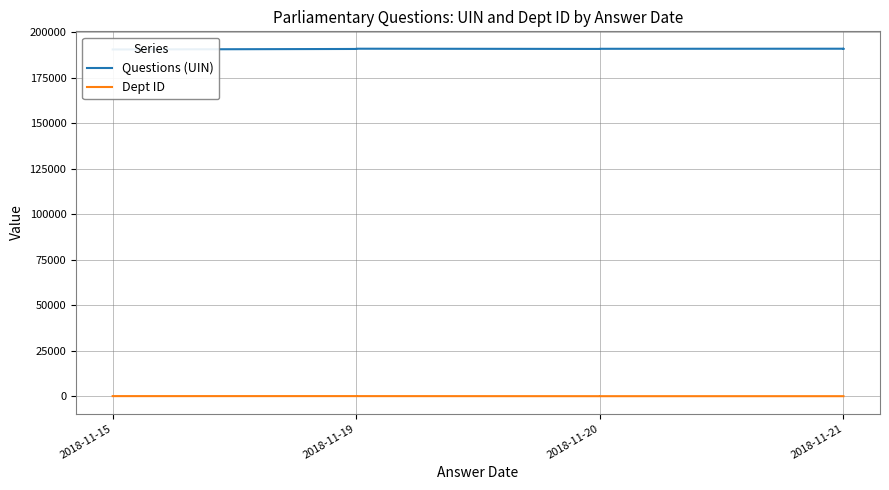

Which series changed the most between 2018-11-20 and 2018-11-21?

Questions (UIN)